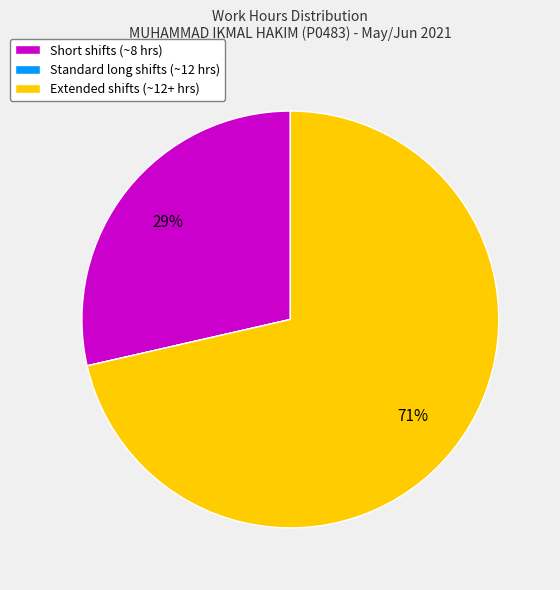

To the nearest percent, what is the average slice percentage?

33%